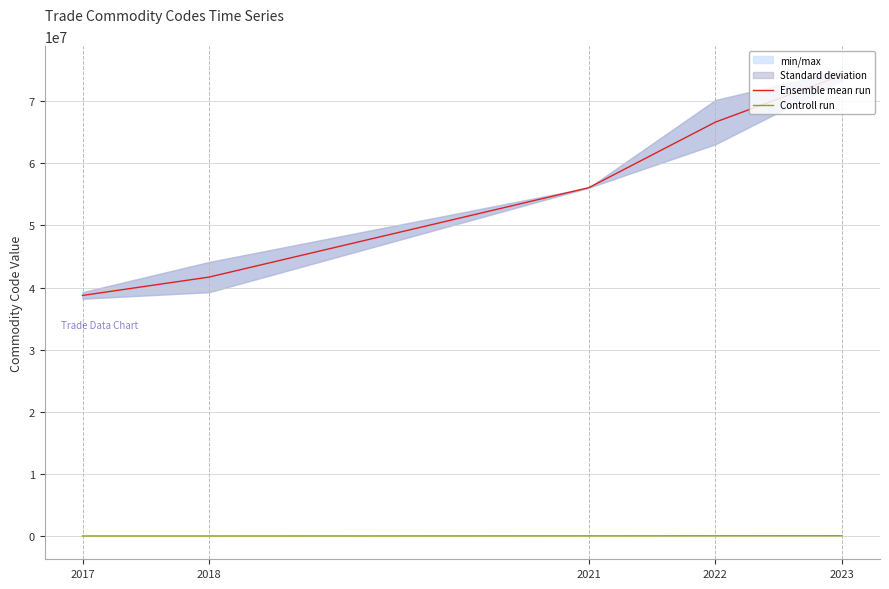

How many values in the Ensemble mean run series are below 56090000?

2